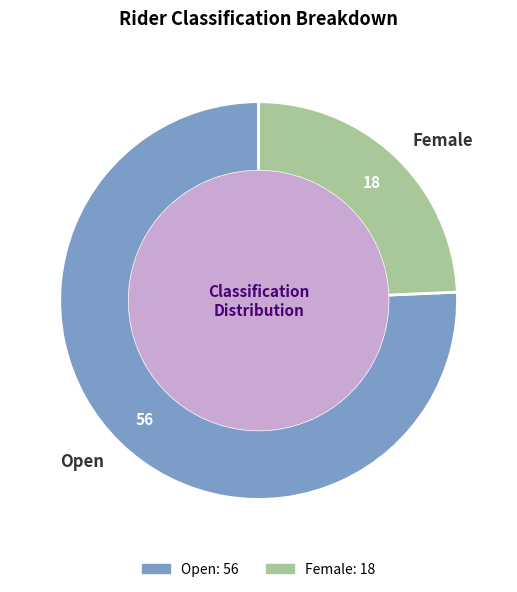

Which slice is the smallest?

Female